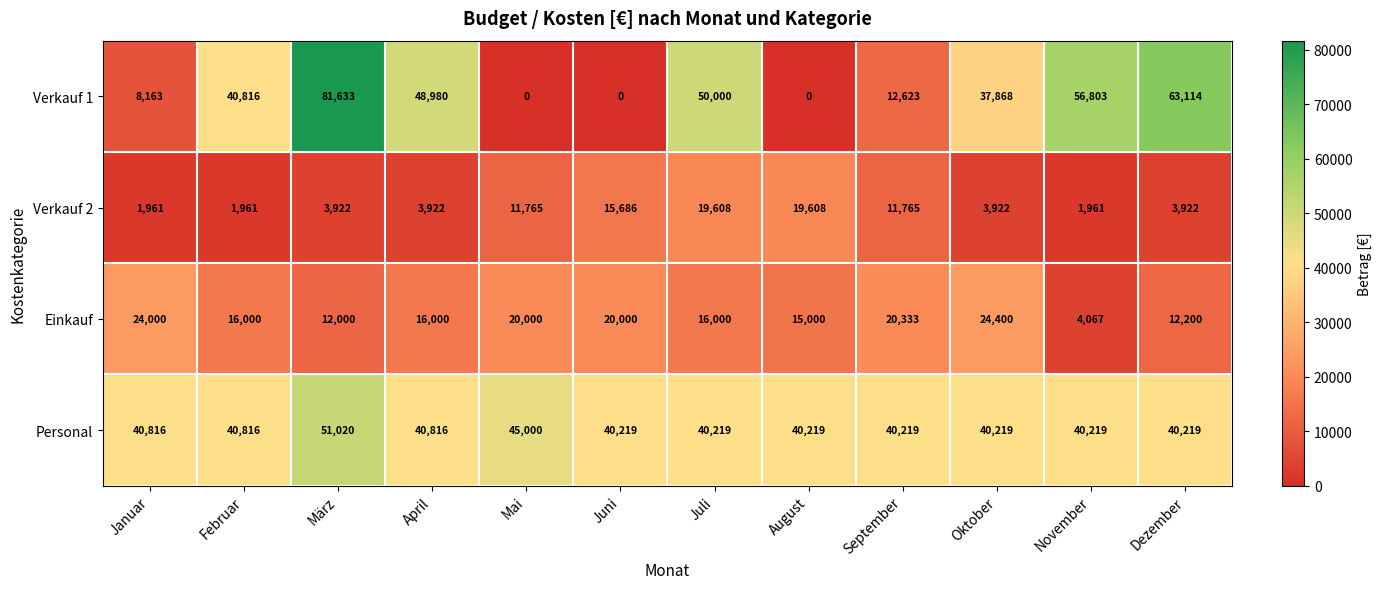

What is the spread (max minus min) of values at November?

54842